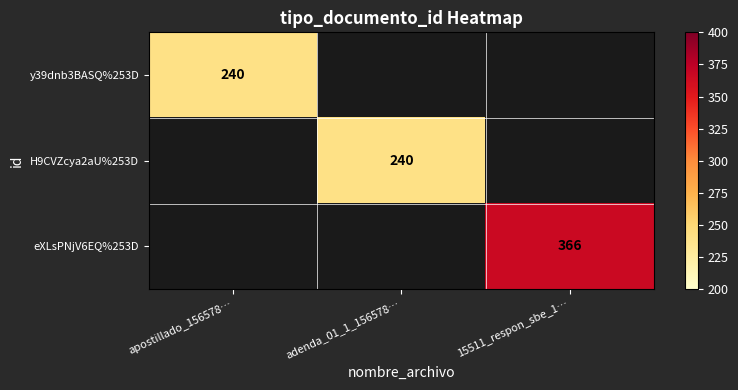

The value of eXLsPNjV6EQ%253D at 15511_respon_sbe_1… is 616.6. True or false?

False